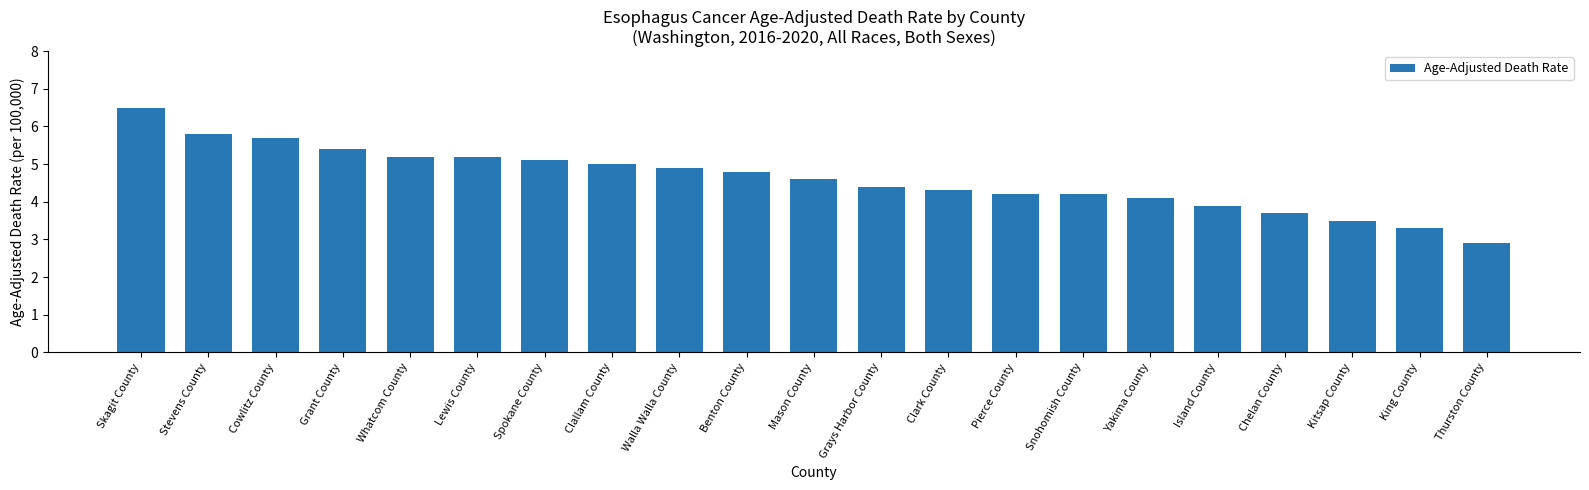

What is the label of the 12th bar from the right?

Benton County